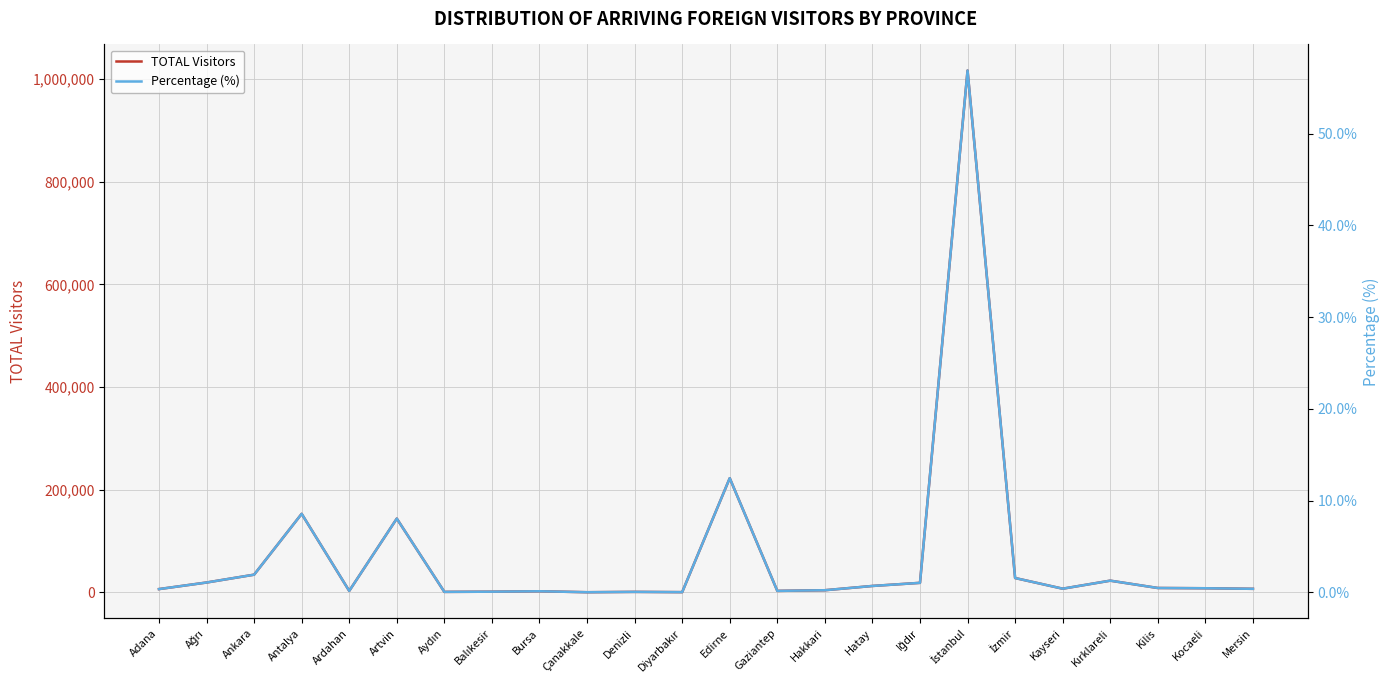

At which category is the sum across all series the highest?

İstanbul